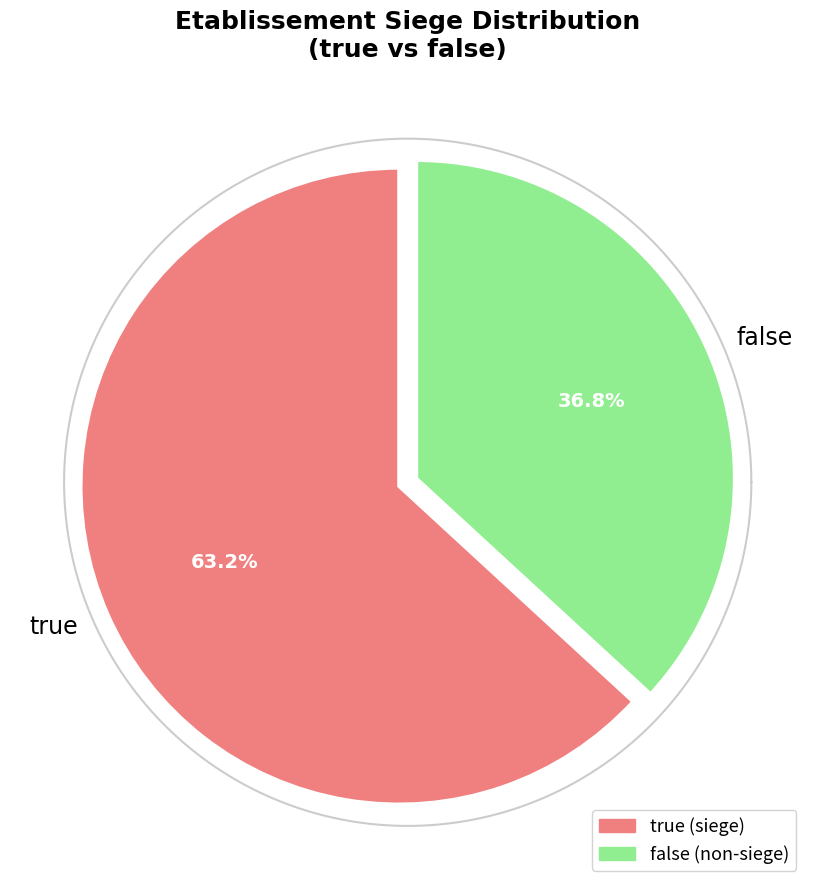

Approximately how many times larger is the value at false compared to true?

0.6